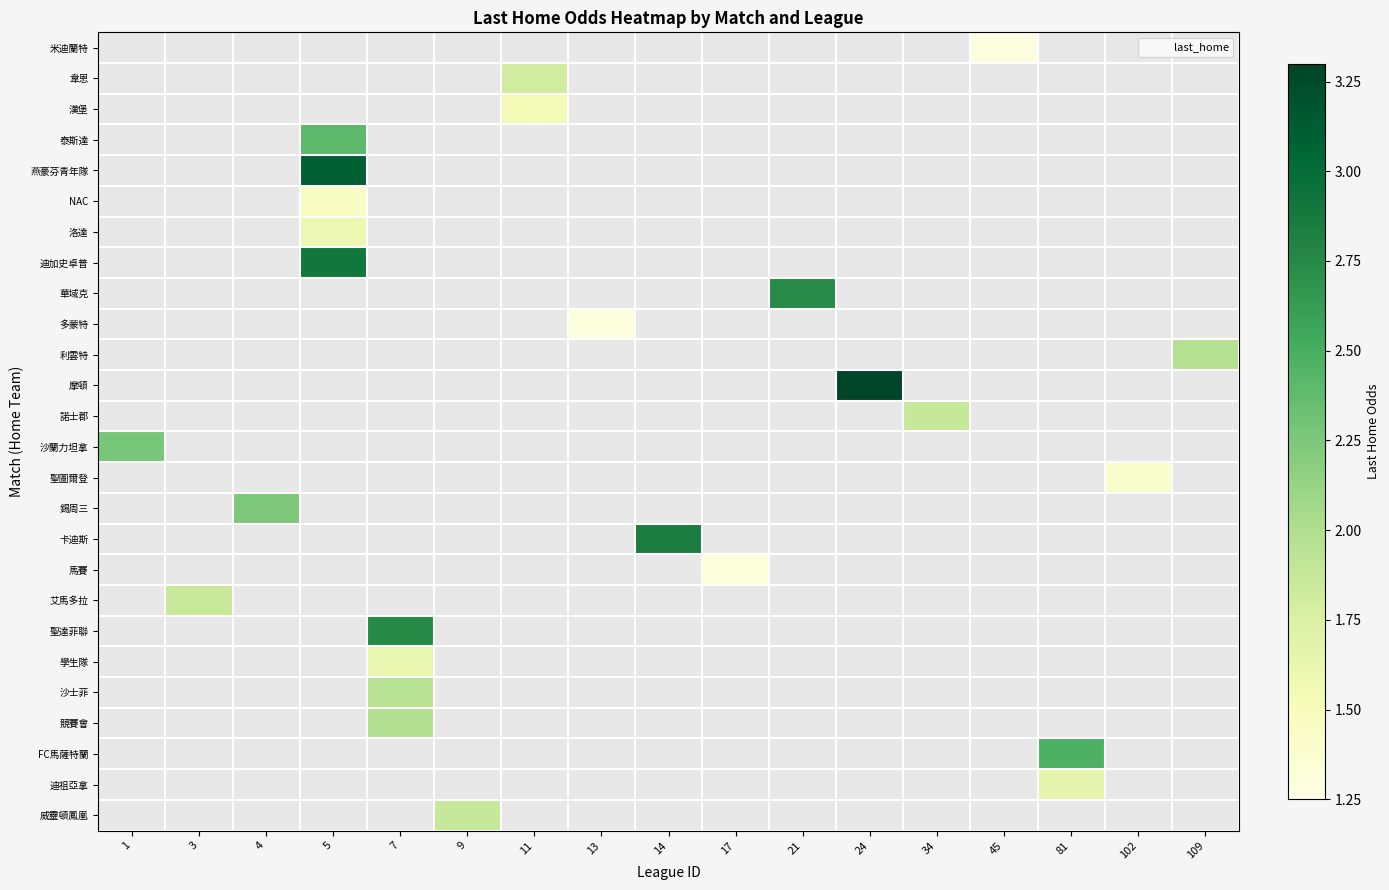

What is the smallest value displayed?

1.3